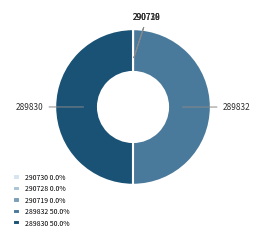

How many segments does this pie chart have?

5